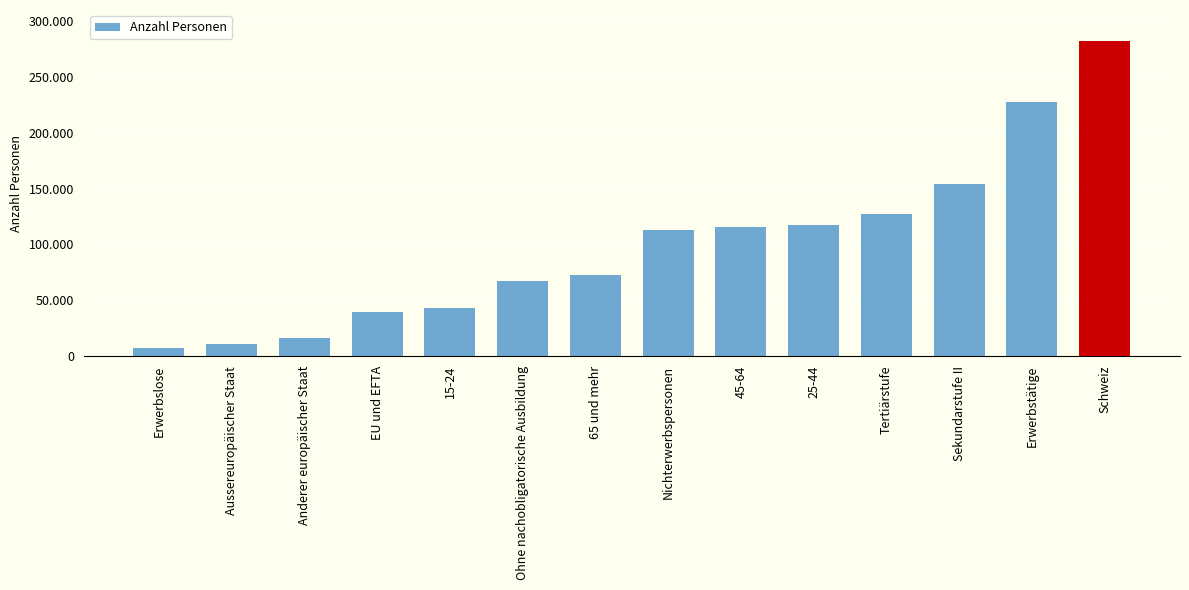

Reading left to right, what are all the values shown in this chart?

7390.7	10460.4	16070.0	39807.0	42907.0	67181.0	72496.0	113268.3	115484.0	117299.0	127155.7	153849.4	227527.0	281696.0